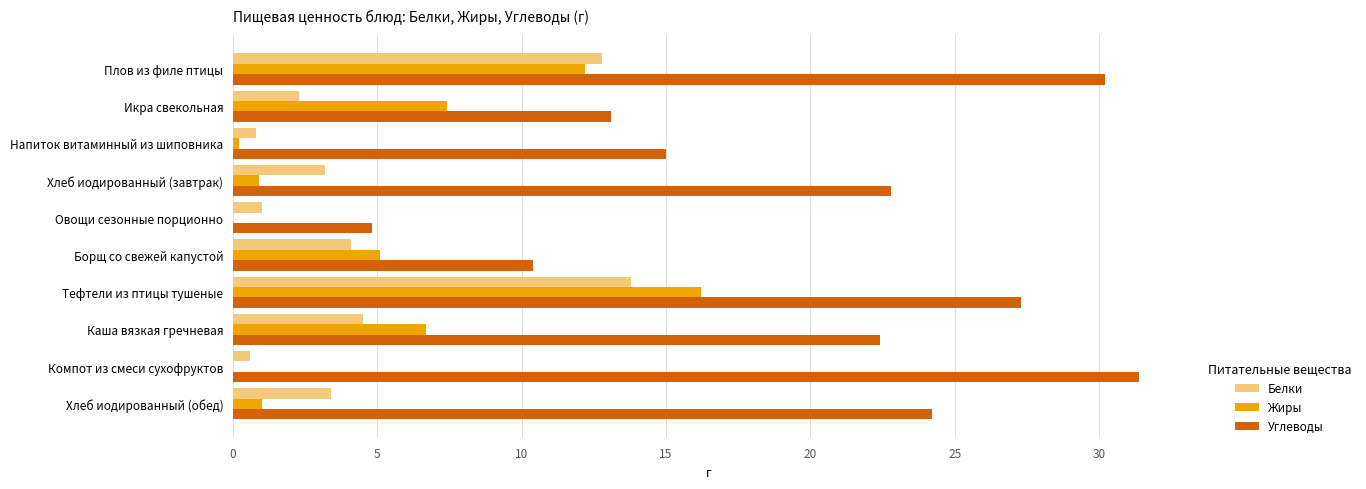

Count the number of categories in the chart.

10